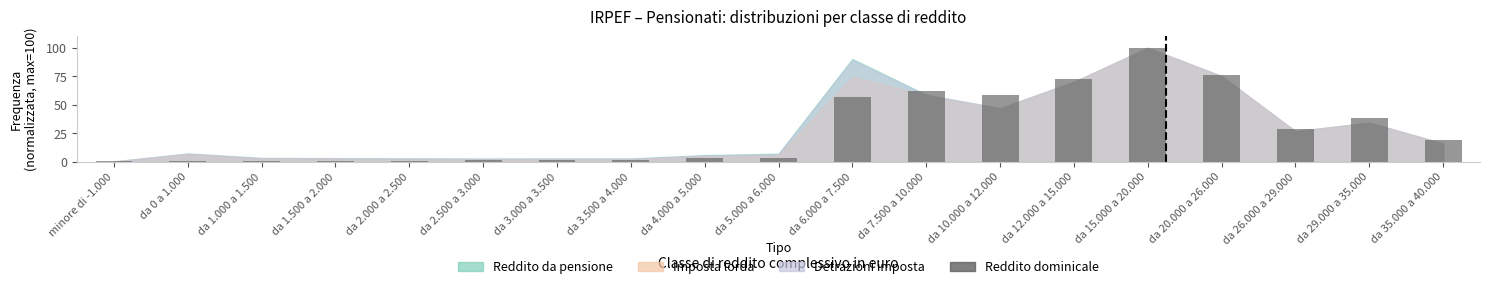

Is it true that the value at da 26.000 a 29.000 is 28.7?

True